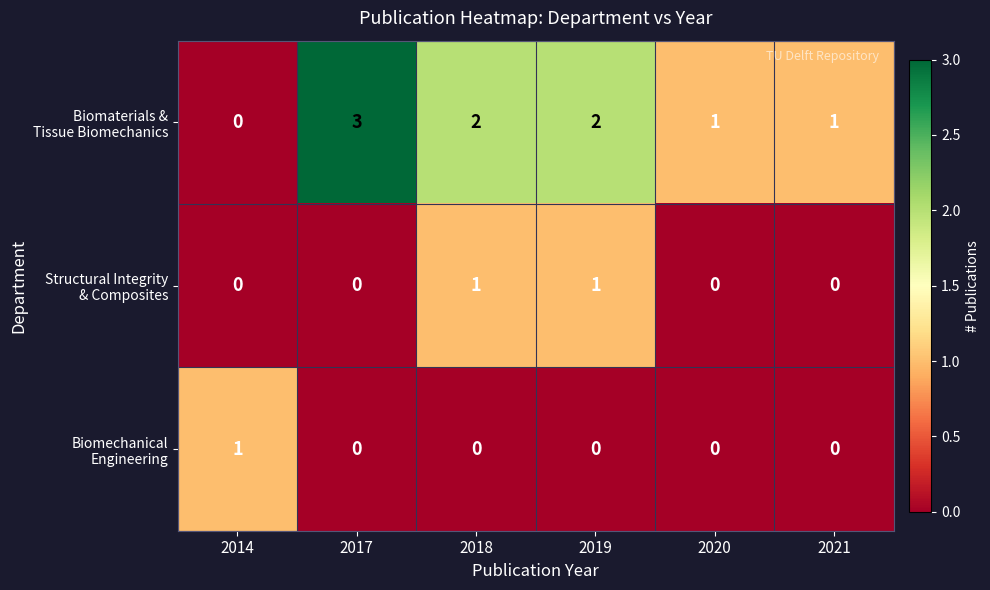

What is the total value across all series at 2019?

3